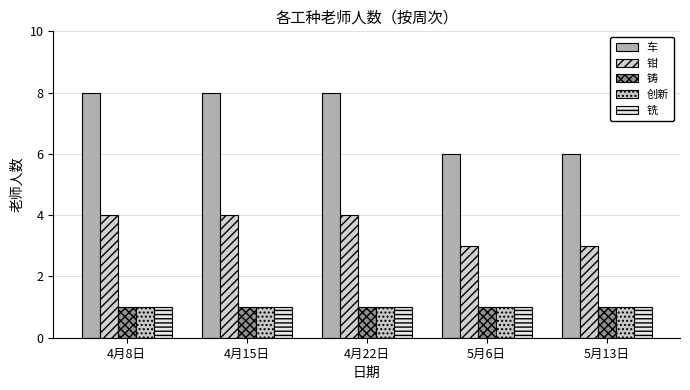

How many bars are there in each group?

5